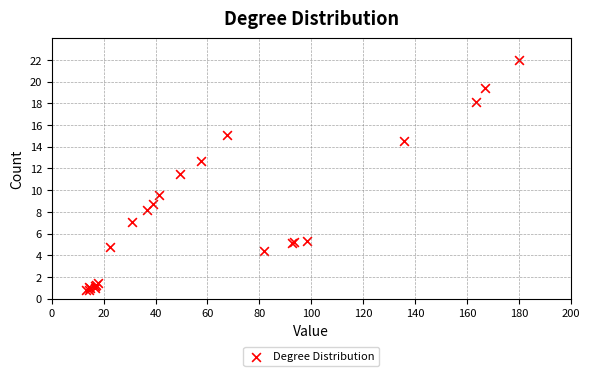

What Y value in the scatter plot is closest to 11?

11.5